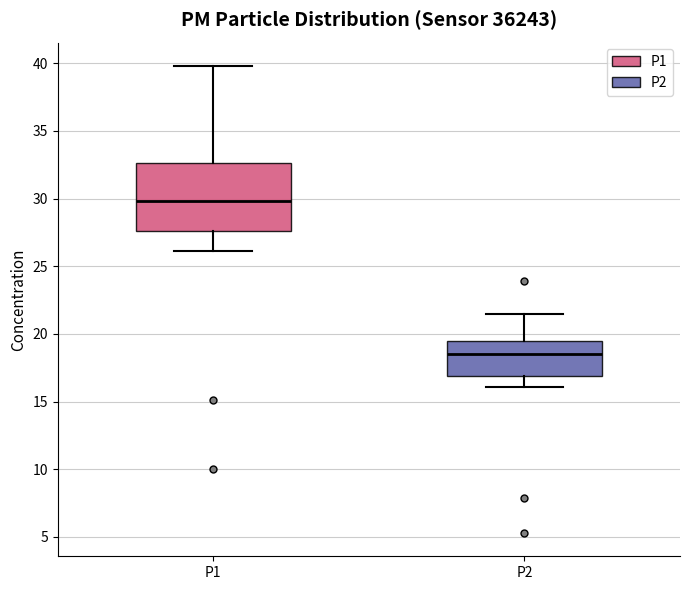

Where is the lower edge of the box for P2 on the y-axis? The values are not printed on the chart, so give them approximately, as read against the axis.

17.0